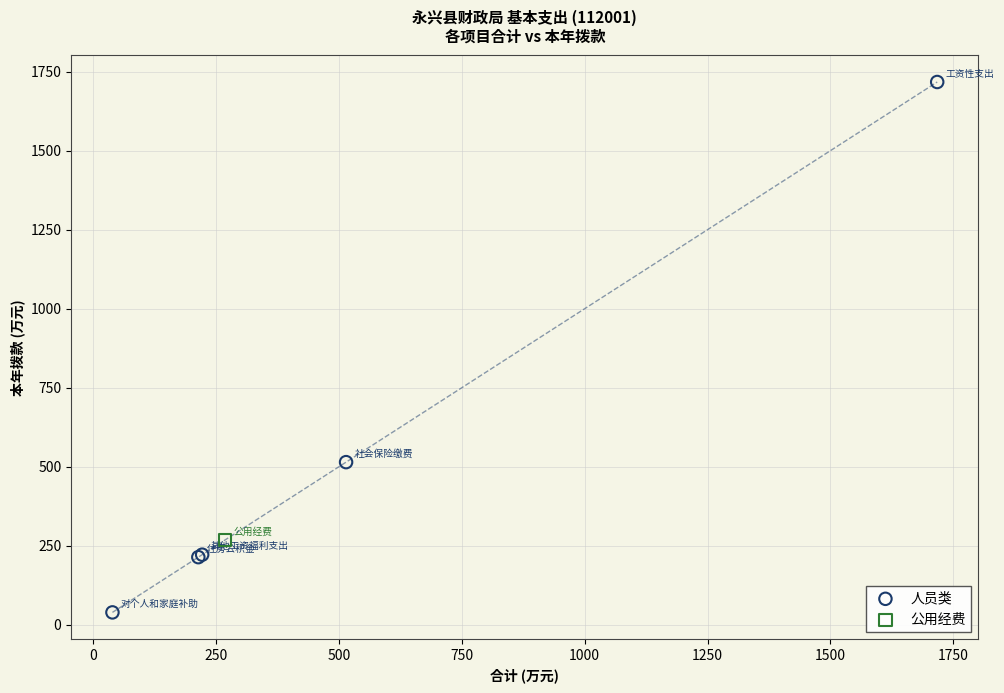

What are all the series names shown in the legend?

人员类, 公用经费